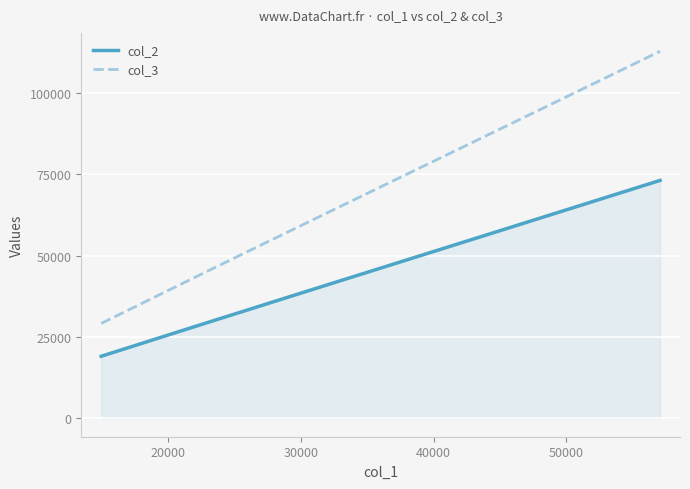

Rank the series by their average value, from lowest to highest.

col_2, col_3